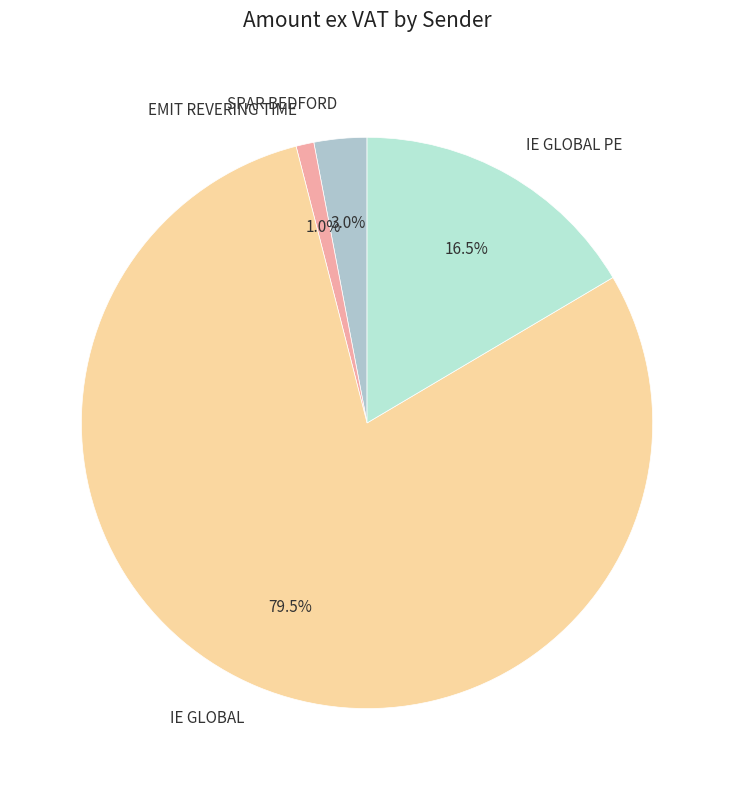

Which slice is the largest?

IE GLOBAL